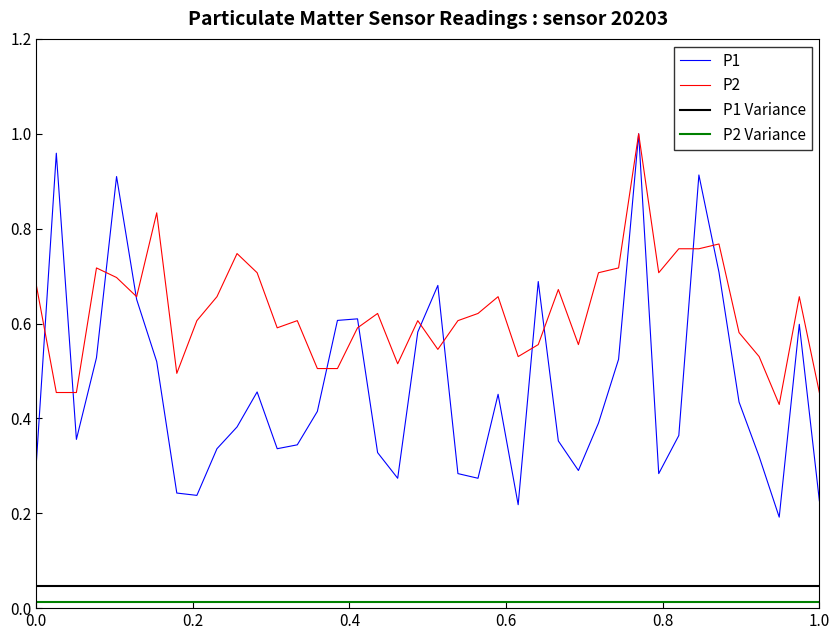

What is the value of the P2 point at the 26th from the left?

0.6